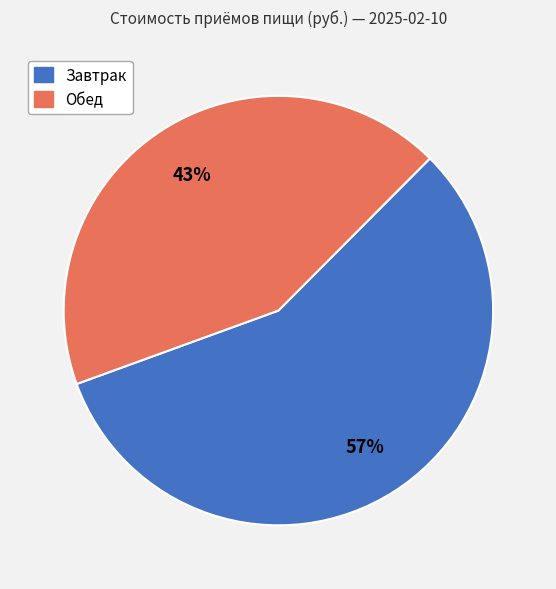

To the nearest percent, what is the average slice percentage?

50%